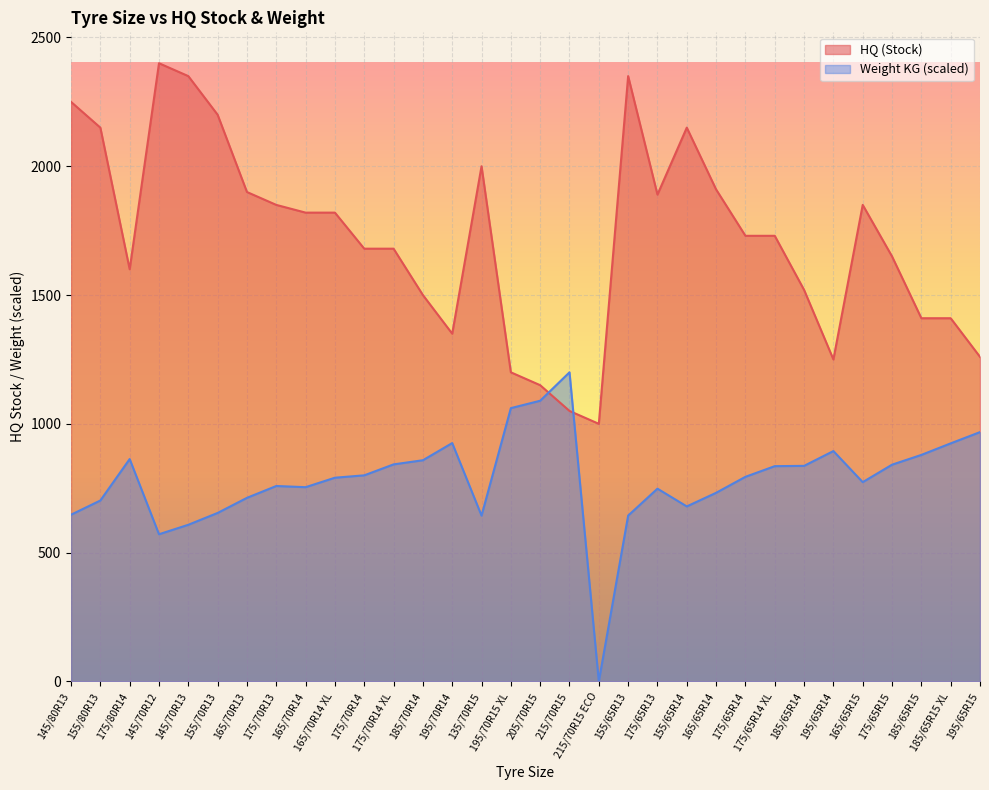

The value of HQ (Stock) at 215/70R15 ECO is 1000.0. True or false?

True